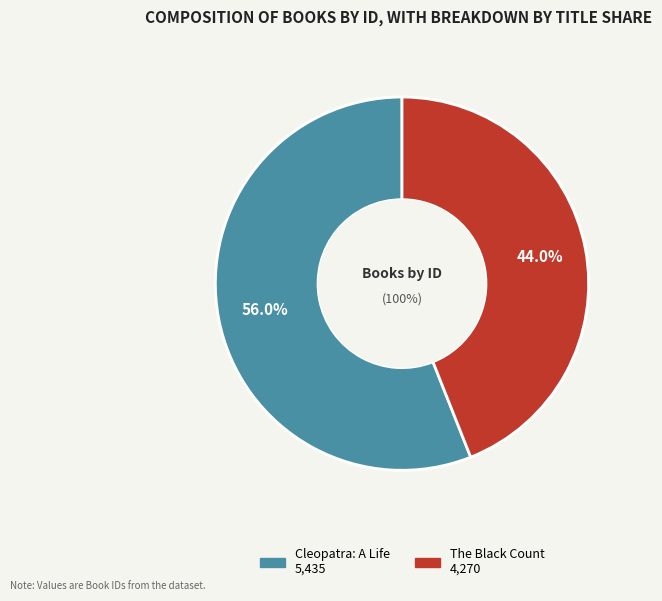

What percentage is the The Black Count slice, to the nearest percent?

44%